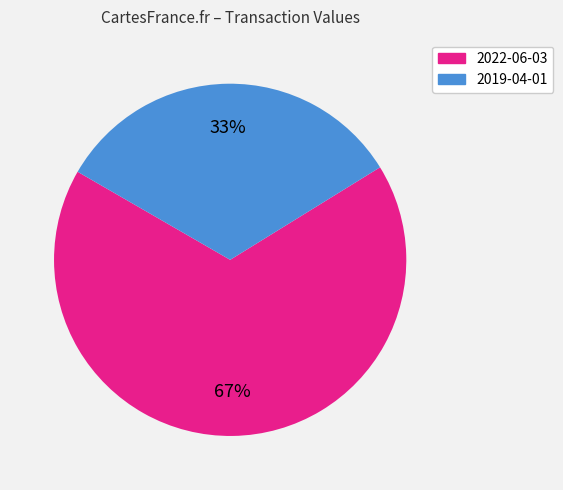

Count the number of slices in the pie.

2